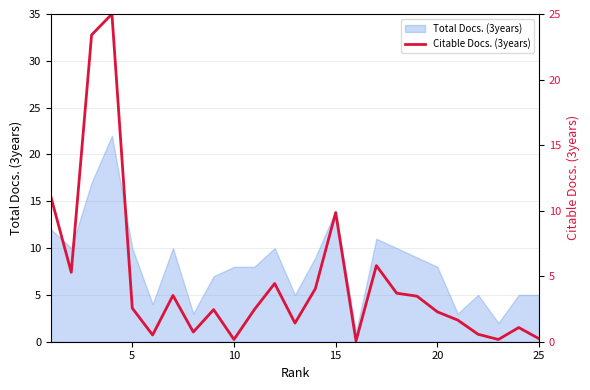

What is the difference between the maximum and minimum values?

24.9